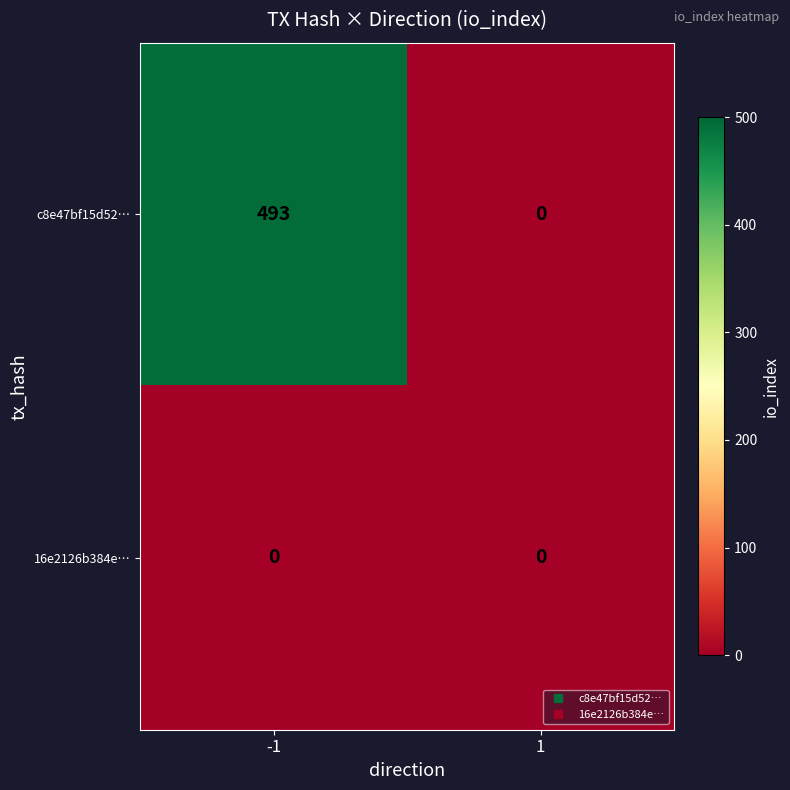

How many distinct data groups are displayed?

2